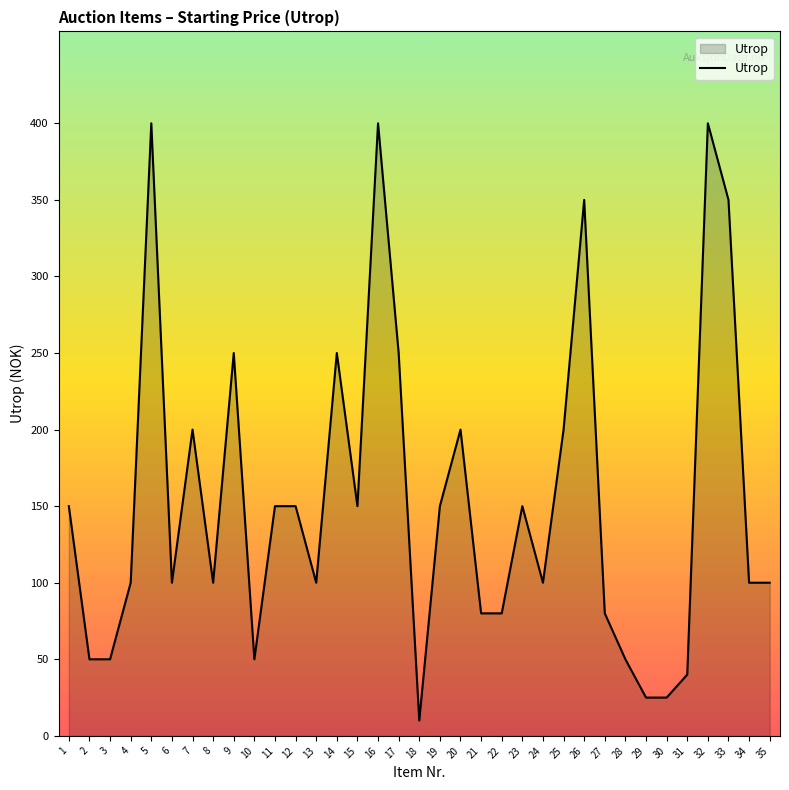

What is the change in value from 12 to 27?

-70